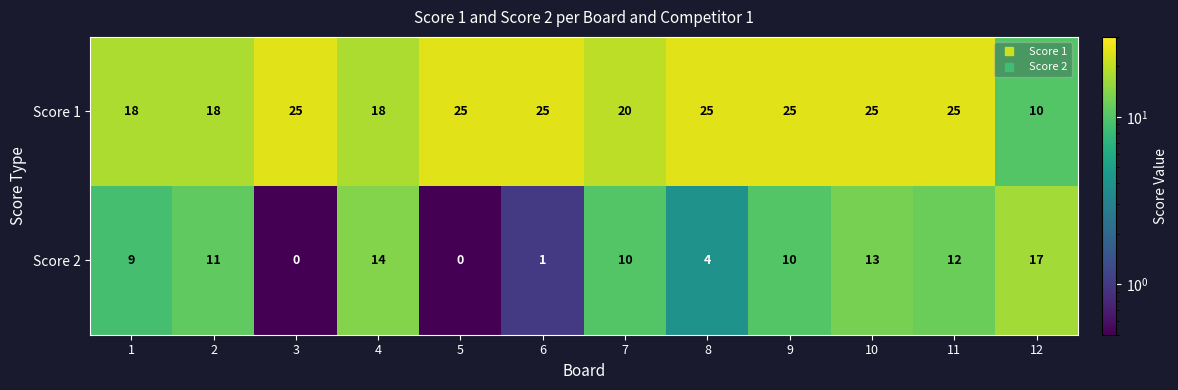

What is the sum of the Score 1 values at 10 and 11?

50